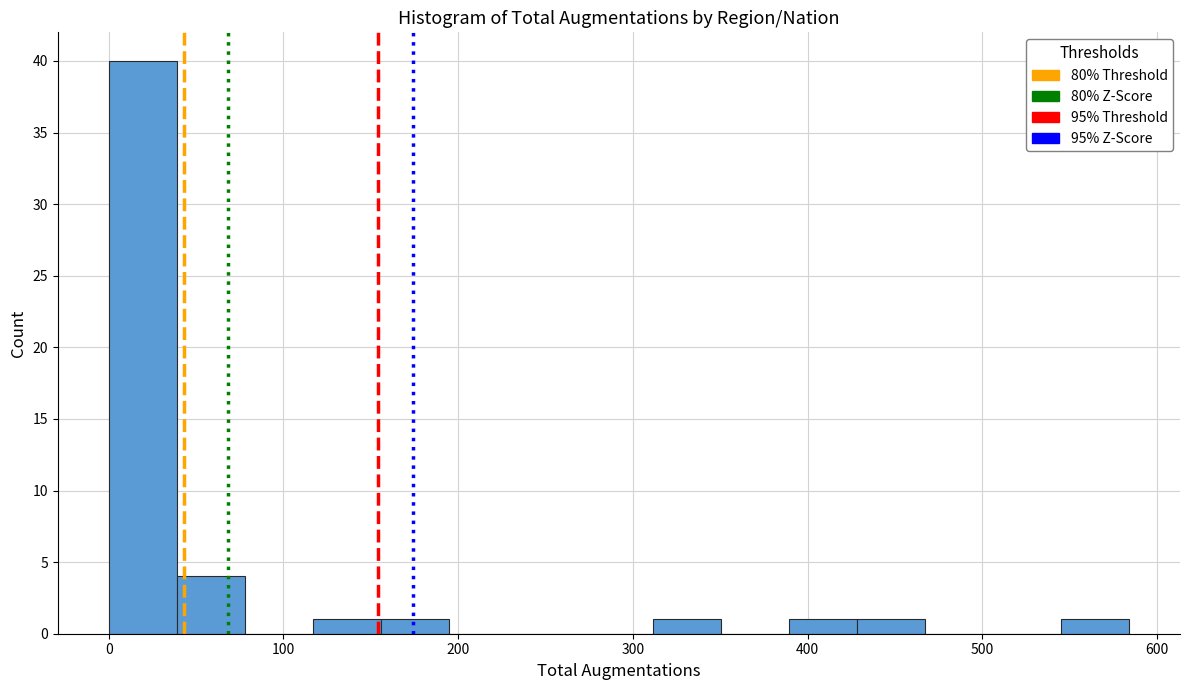

Read against the x-axis, roughly where is the centre of the tallest bar?

20